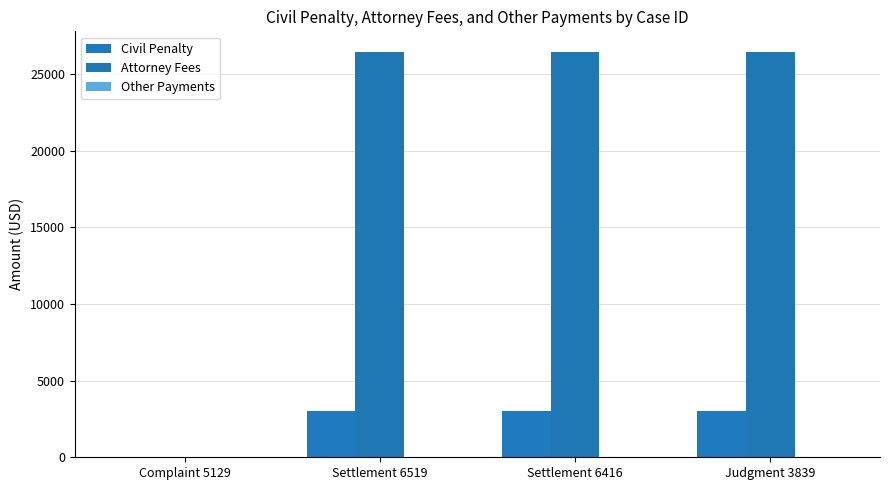

At which category does the chart reach its peak across all series?

Settlement 6519